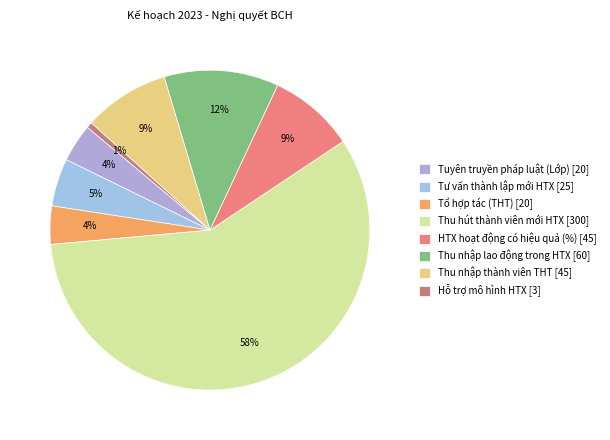

Combined, do Tuyên truyền pháp luật (Lớp) and Thu nhập thành viên THT account for over 50%?

No